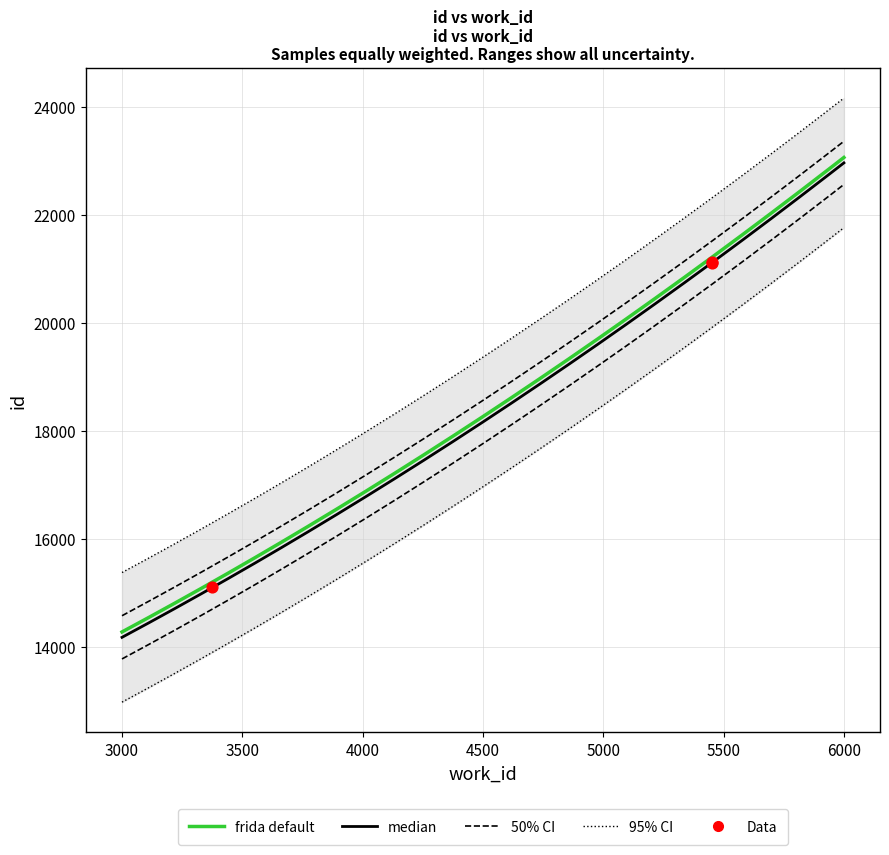

What is the change in value from 3376 to 5452?

+6022